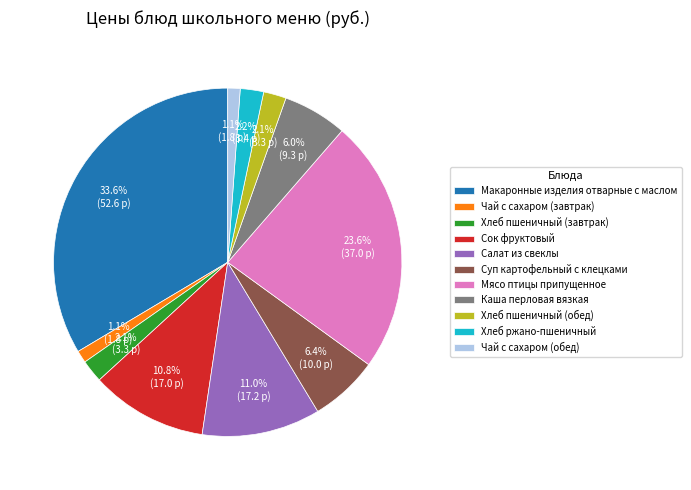

To the nearest percent, what portion does Суп картофельный с клецками represent?

6%